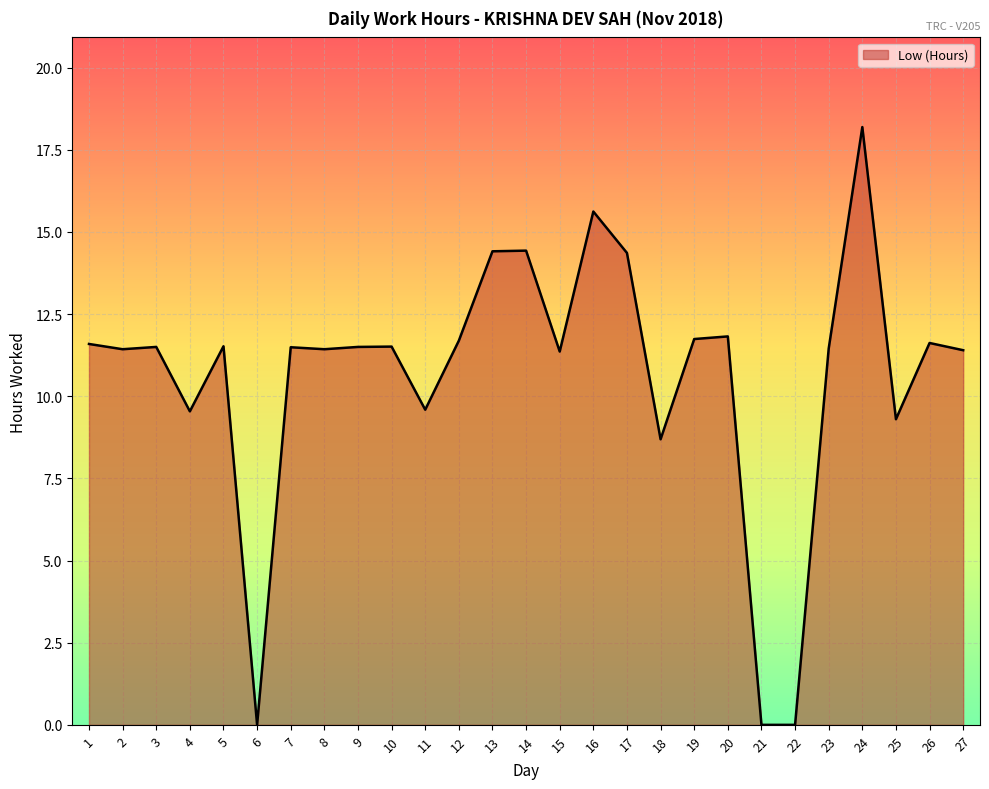

What value does the data have at 26?

11.6